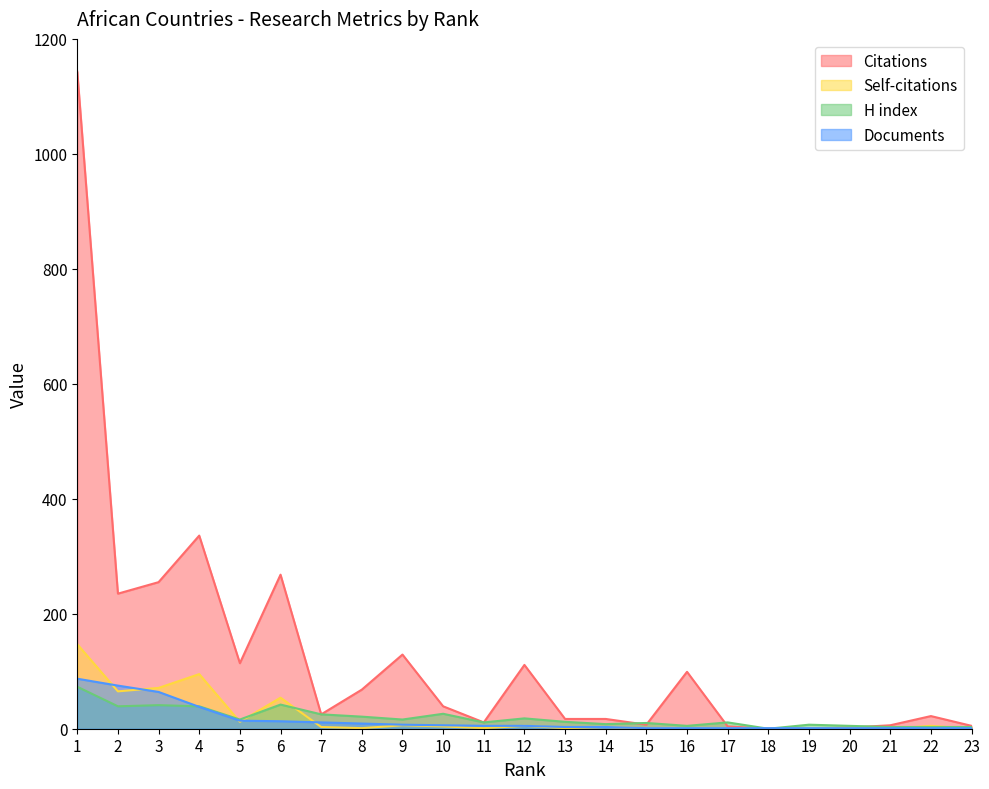

The value of Citations at 11 is 20. True or false?

False